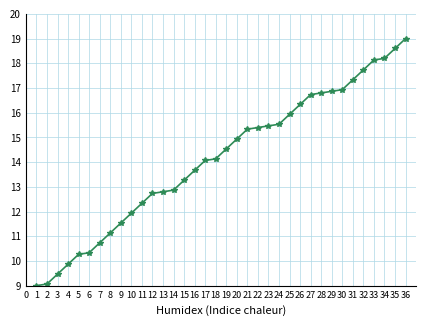

How many values exceed 14?

20